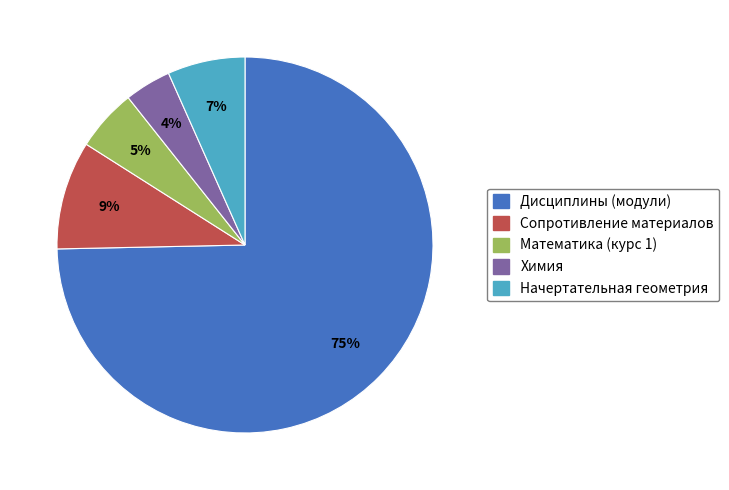

Which category has the biggest portion of the pie?

Дисциплины (модули)